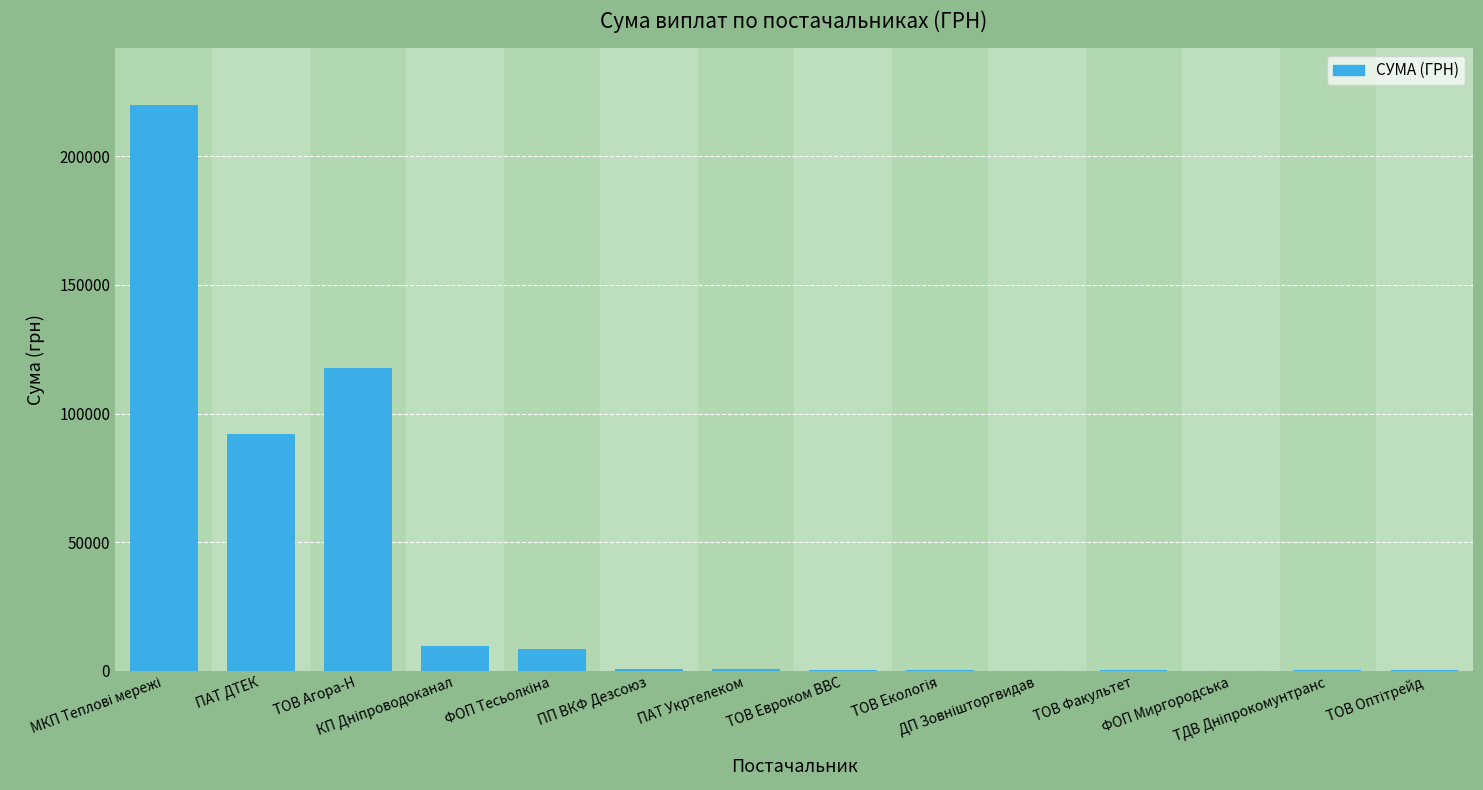

The value at ТОВ Евроком ВВС is 361.8. True or false?

True